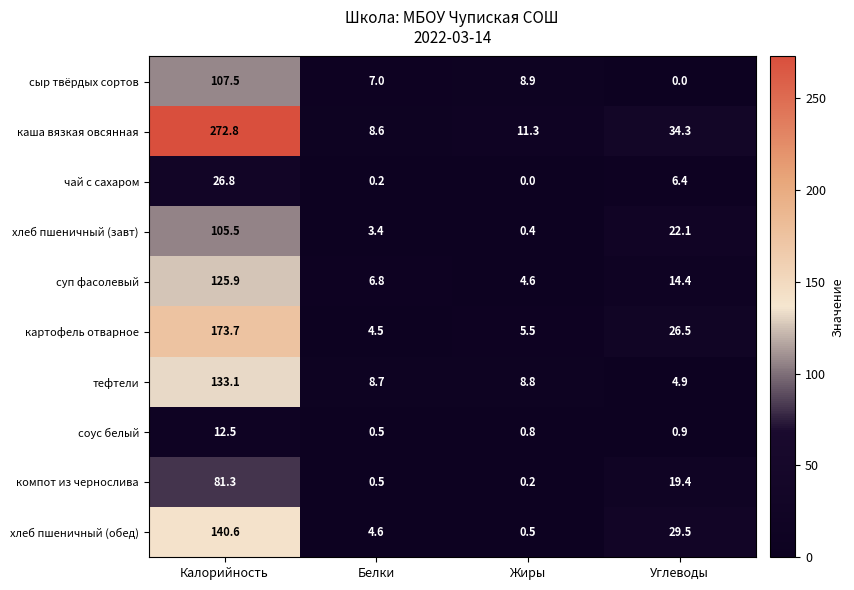

What is the spread (max minus min) of values at Белки?

8.5